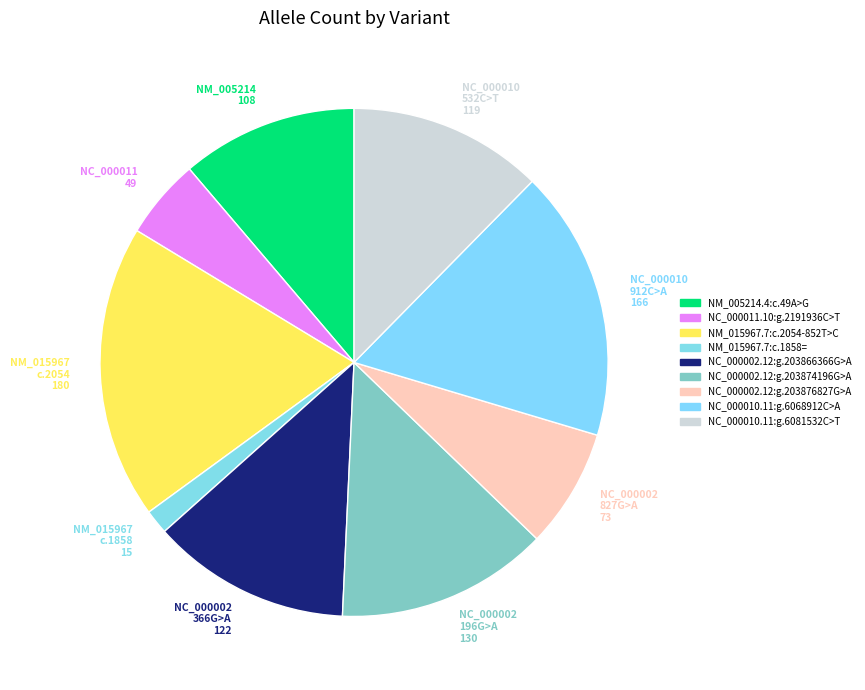

Does any single category account for the majority?

No